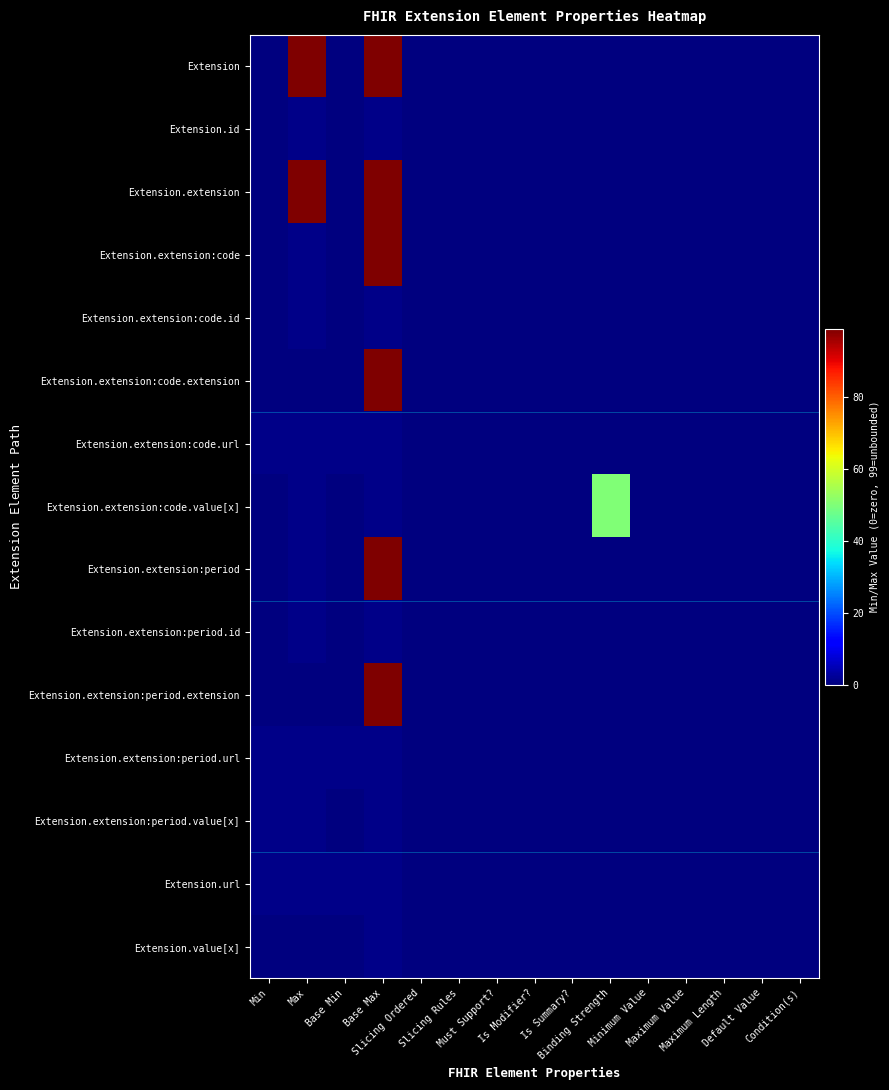

List the series in order of their peak value, lowest first.

Extension.id, Extension.extension:code.id, Extension.extension:code.url, Extension.extension:period.id, Extension.extension:period.url, Extension.extension:period.value[x], Extension.url, Extension.value[x], Extension.extension:code.value[x], Extension, Extension.extension, Extension.extension:code, Extension.extension:code.extension, Extension.extension:period, Extension.extension:period.extension